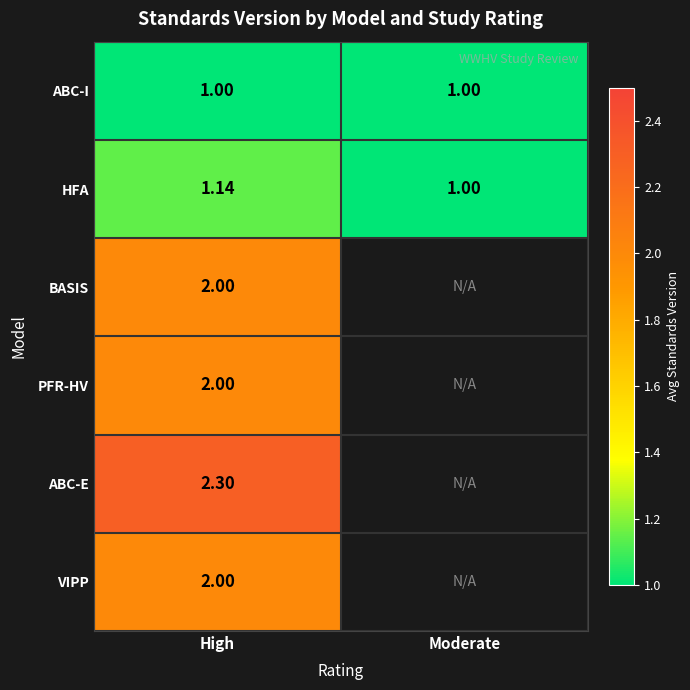

At which category is the sum across all series the highest?

High